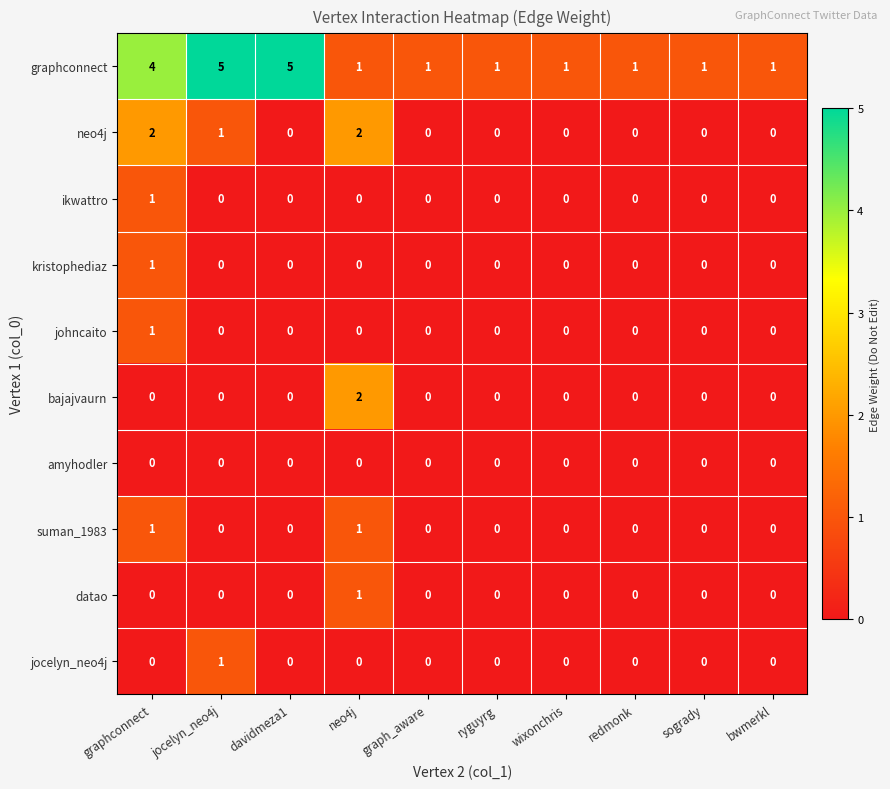

Between graphconnect and ryguyrg, which series saw the biggest shift?

graphconnect